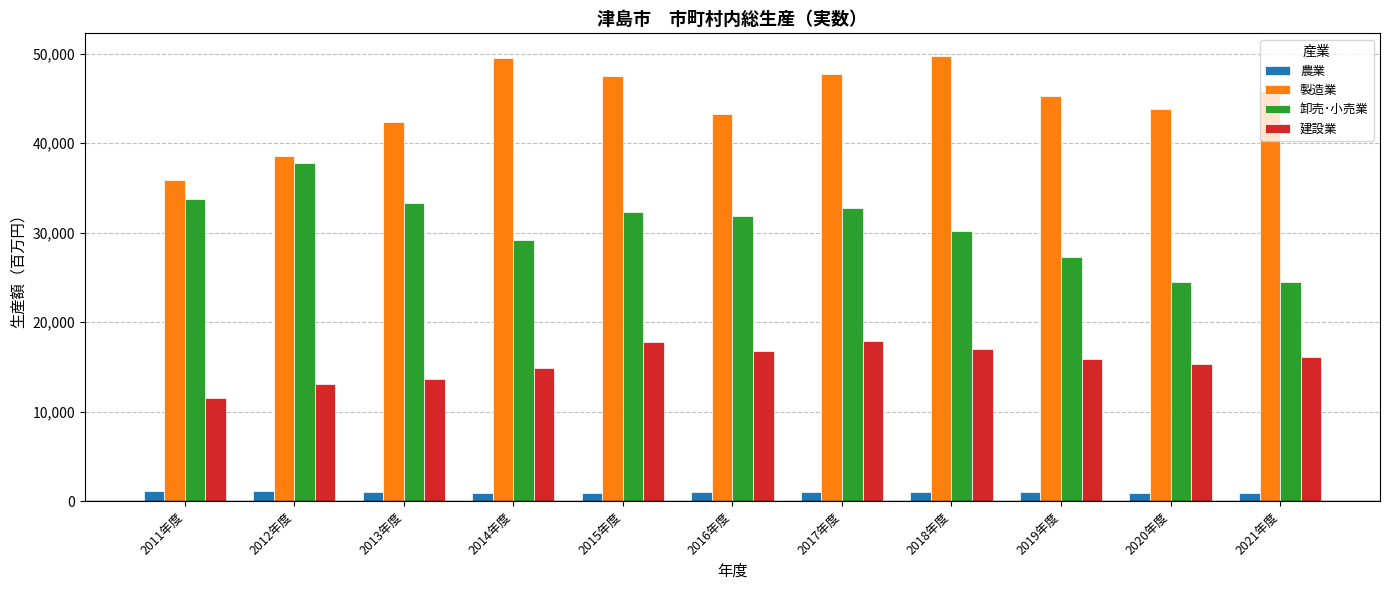

What is the difference between the maximum and second lowest values in the 製造業 series?

11247